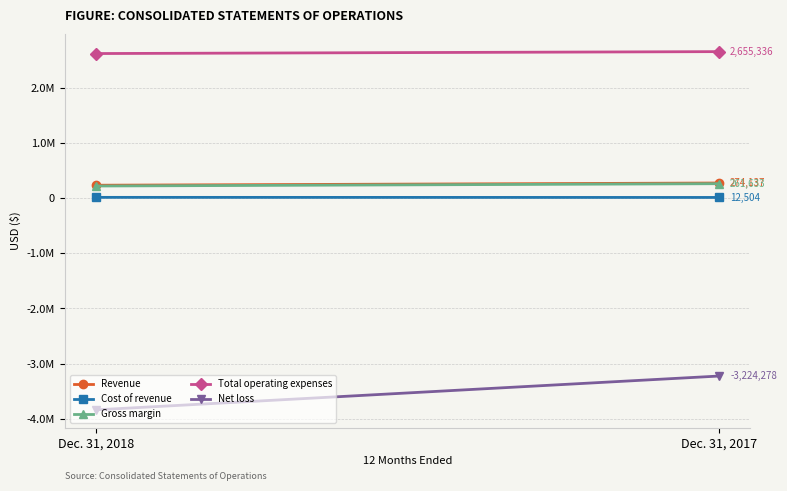

True or false: Revenue has a value of 274137 at Dec. 31, 2017.

True